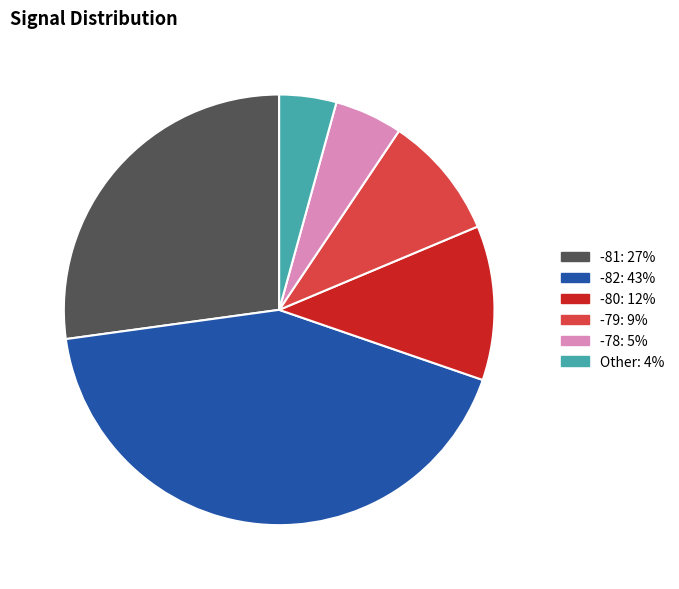

Is there a majority slice in this chart?

No